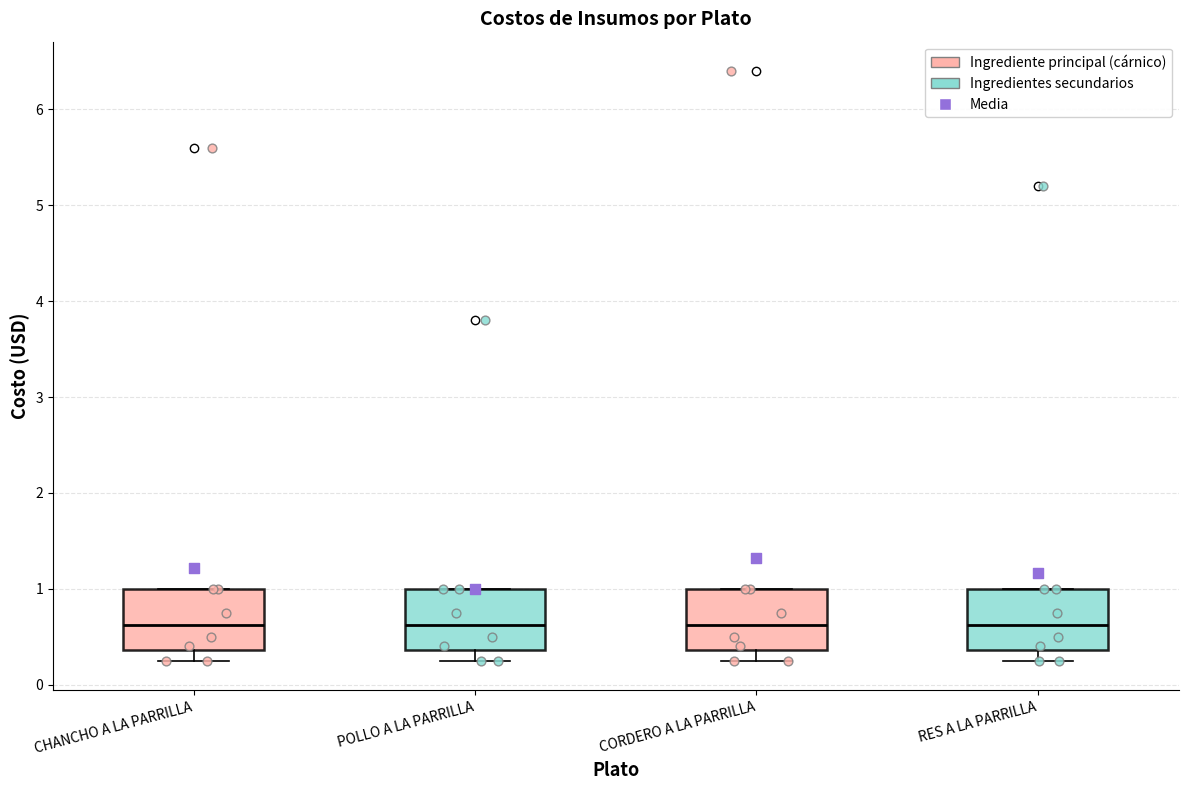

Reading left to right, transcribe this box plot: for each box, give where its median line is, the range the box spans, and where its two whiskers end, as read against the y-axis. The values are not printed on the chart, so give them approximately, as read against the axis.

CHANCHO A LA PARRILLA: median 0.6, box 0.4 to 1.0, whiskers 0.3 to 1.0
POLLO A LA PARRILLA: median 0.6, box 0.4 to 1.0, whiskers 0.3 to 1.0
CORDERO A LA PARRILLA: median 0.6, box 0.4 to 1.0, whiskers 0.3 to 1.0
RES A LA PARRILLA: median 0.6, box 0.4 to 1.0, whiskers 0.3 to 1.0